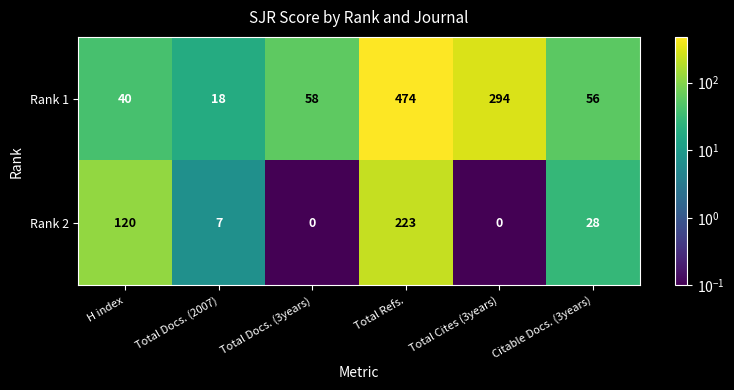

Reading left to right, extract all data points from this chart.

Rank 1: H index=40	Total Docs. (2007)=18	Total Docs. (3years)=58	Total Refs.=474	Total Cites (3years)=294	Citable Docs. (3years)=56
Rank 2: H index=120	Total Docs. (2007)=7	Total Docs. (3years)=0	Total Refs.=223	Total Cites (3years)=0	Citable Docs. (3years)=28